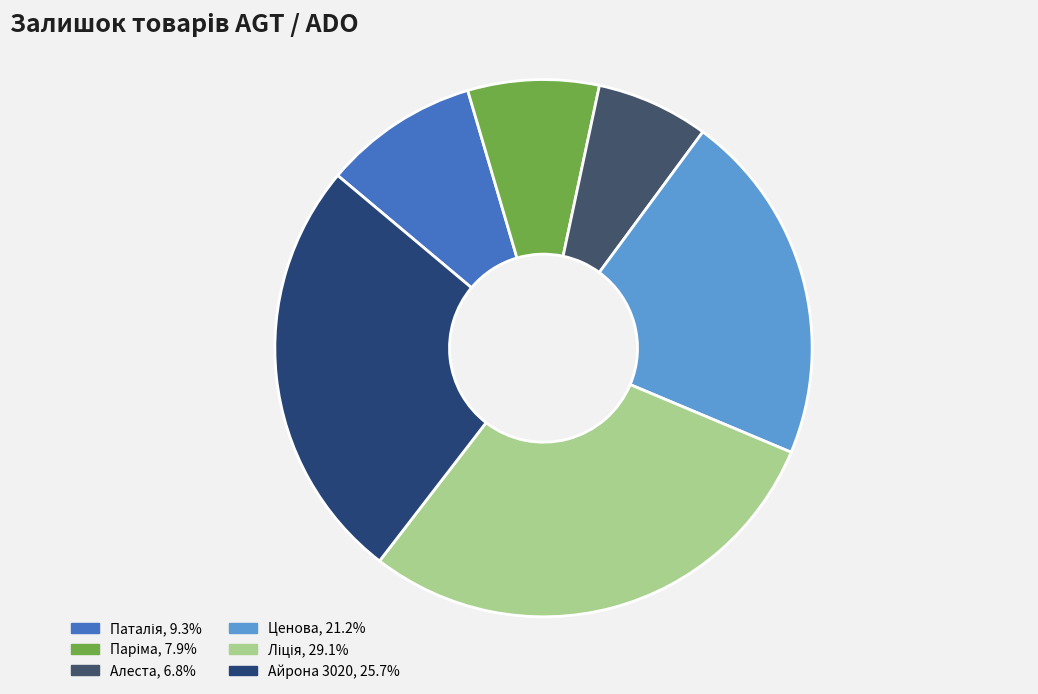

How many segments does this pie chart have?

6